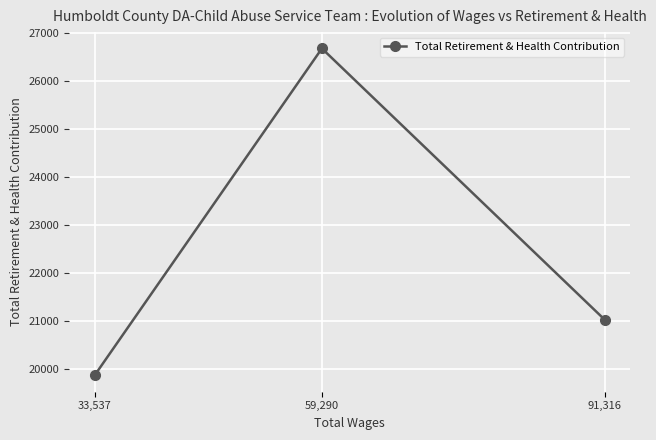

Reading left to right, what are all the values shown in this chart?

33,537=19860	59,290=26681	91,316=21025